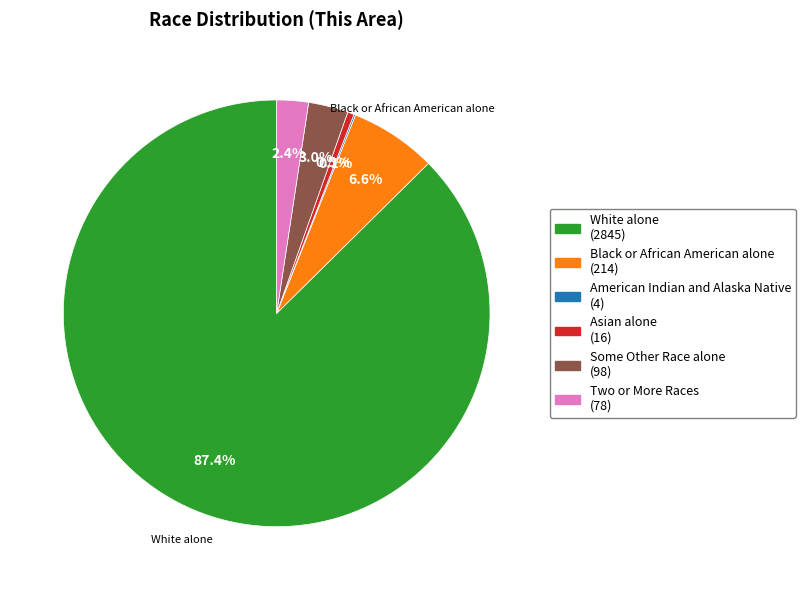

Is there any slice that represents more than half of the pie?

Yes